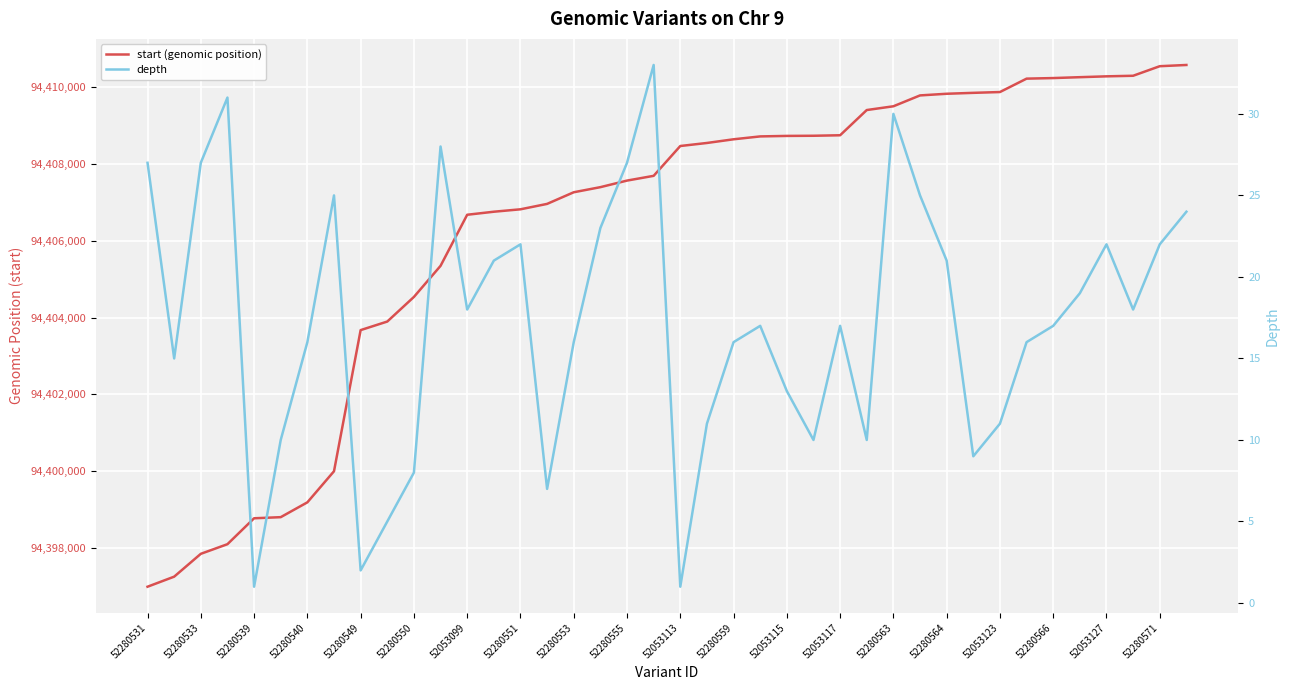

How many lines are shown in the chart?

2